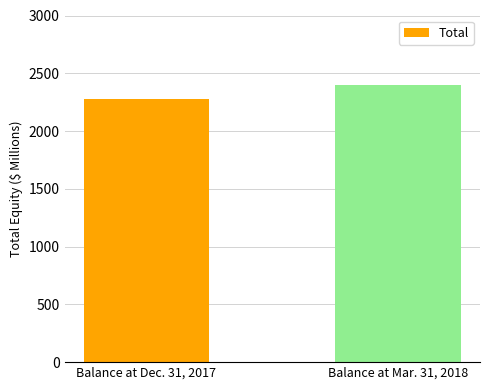

What is the change in value from Balance at Dec. 31, 2017 to Balance at Mar. 31, 2018?

+122